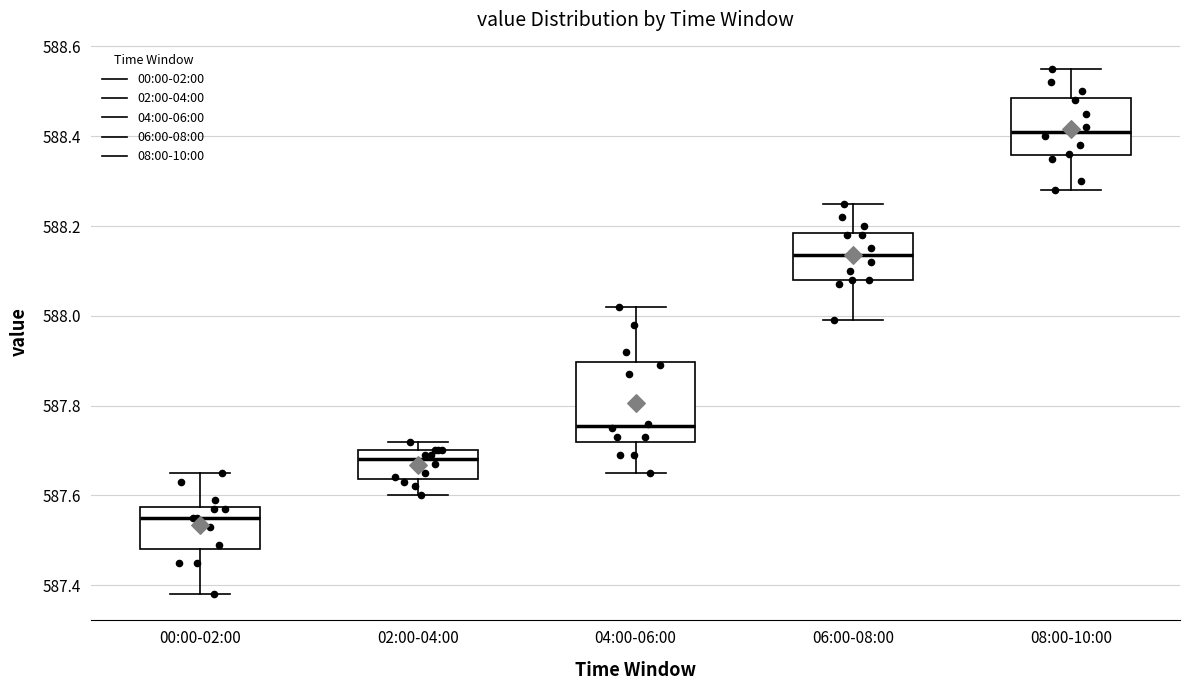

Which box's median line is the highest?

08:00-10:00